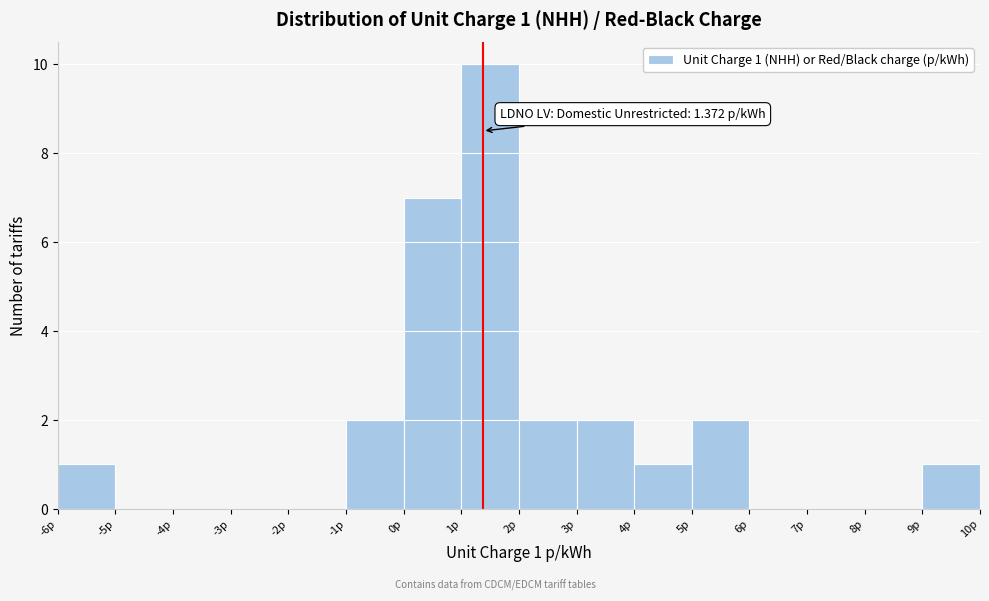

Over which range of the x-axis is the bar tallest?

1 to 2